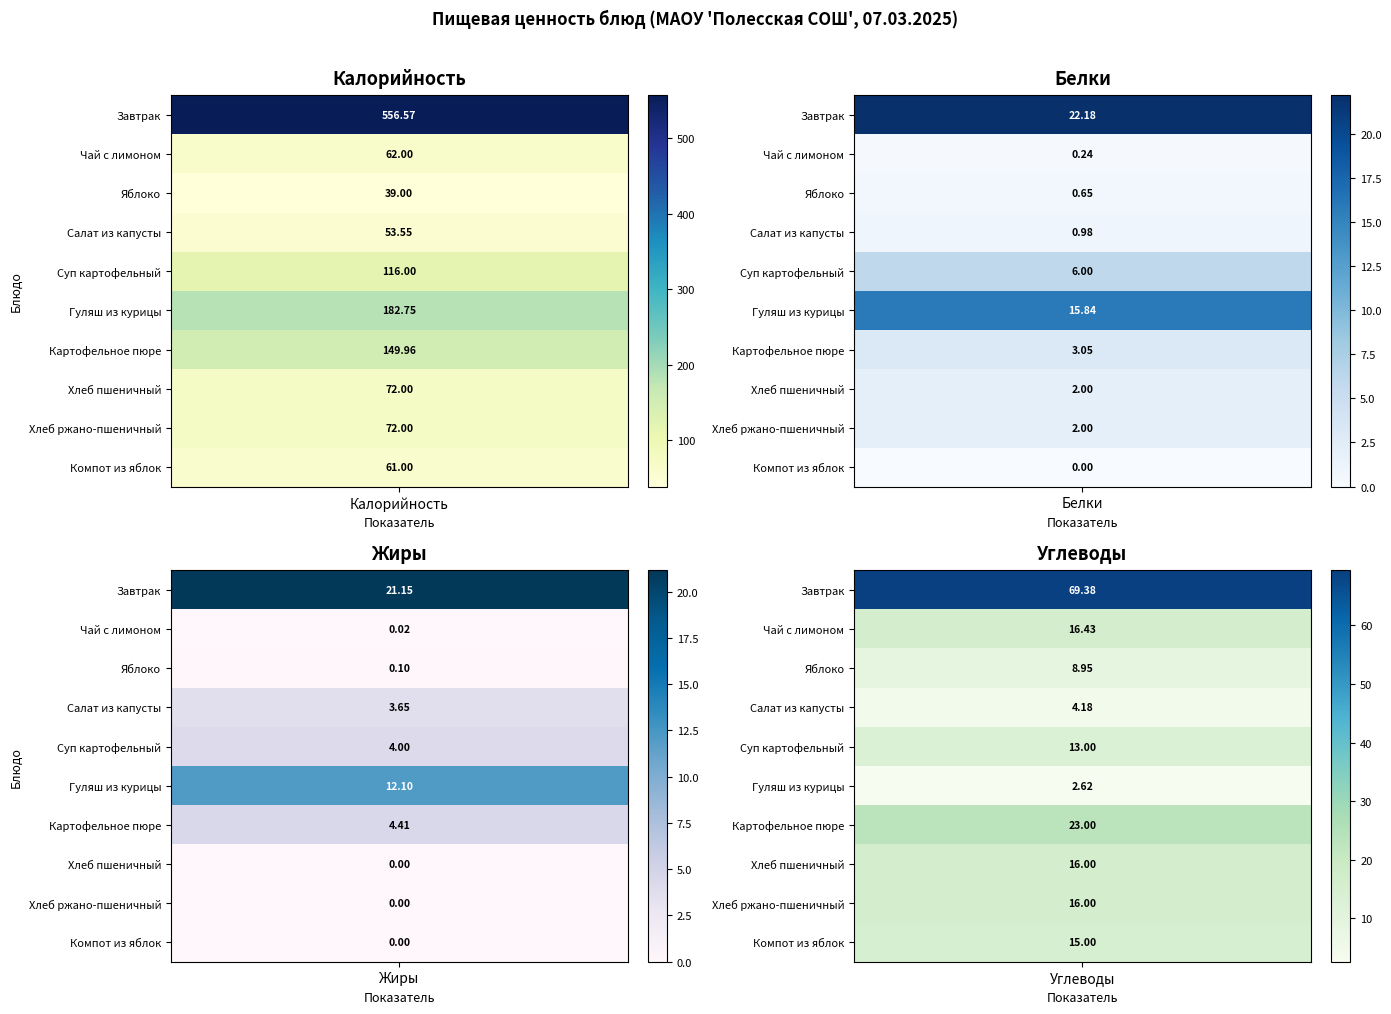

True or false: Гуляш из курицы has a value of 2.6 at Углеводы.

True